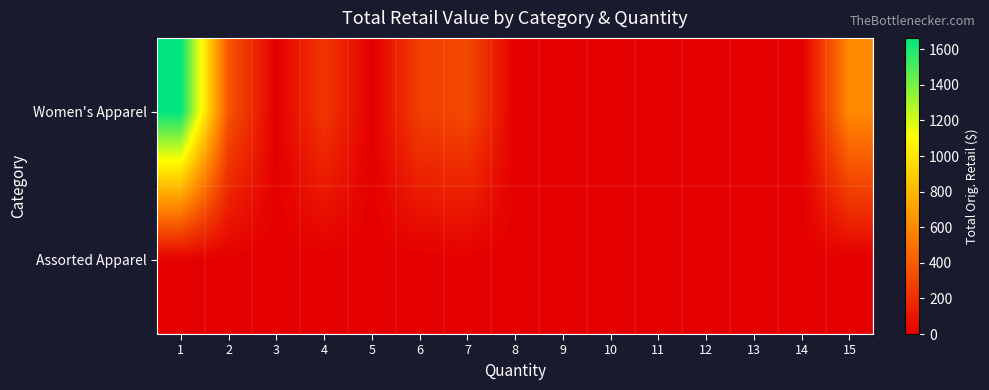

At which category does the chart reach its peak across all series?

1